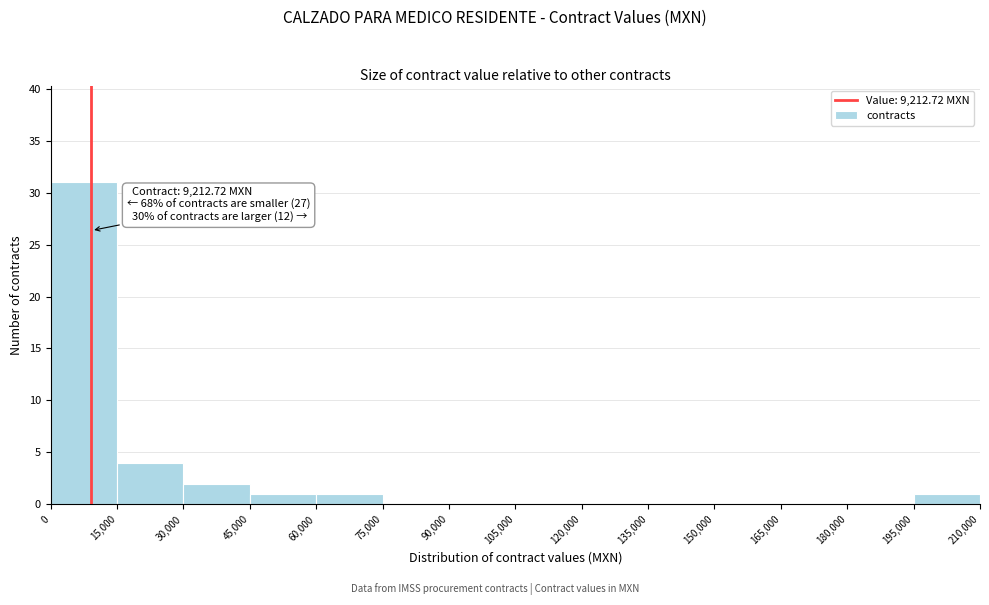

Over which range of the x-axis is the bar tallest?

0 to 15,000